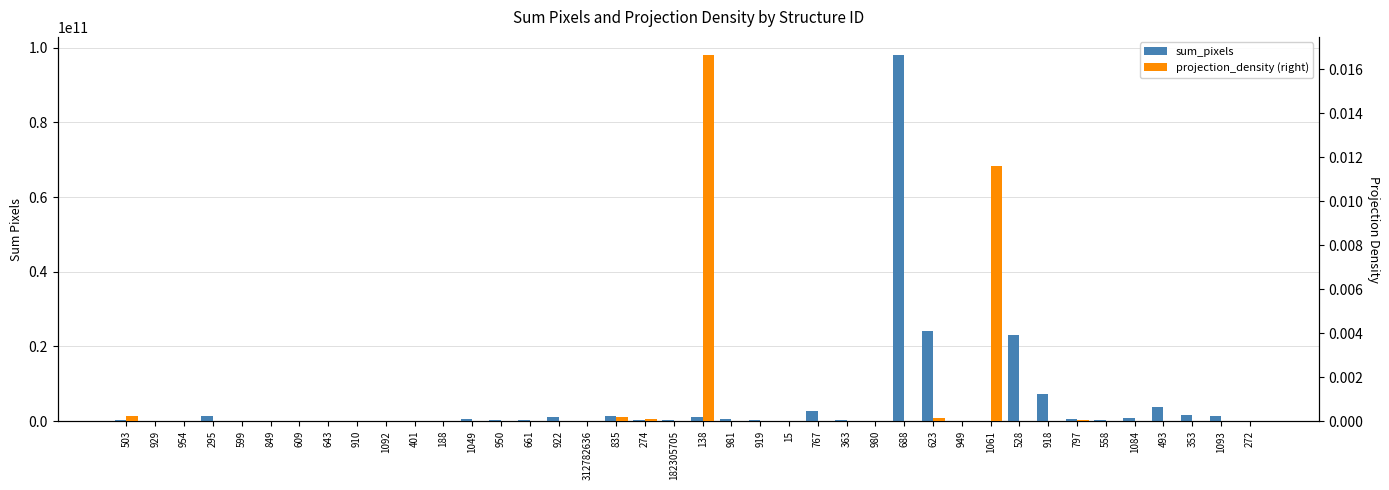

How many categories are shown in the chart?

40